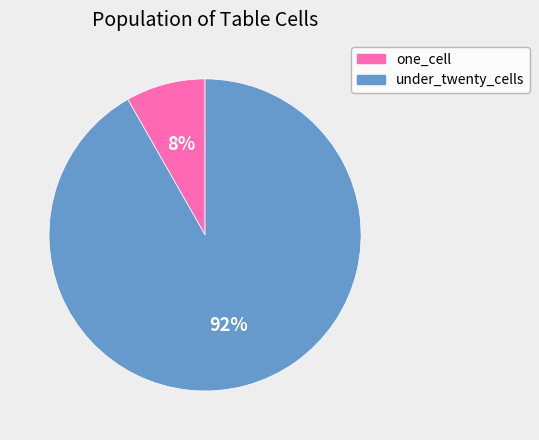

True or false: under_twenty_cells accounts for 78% of the total.

False